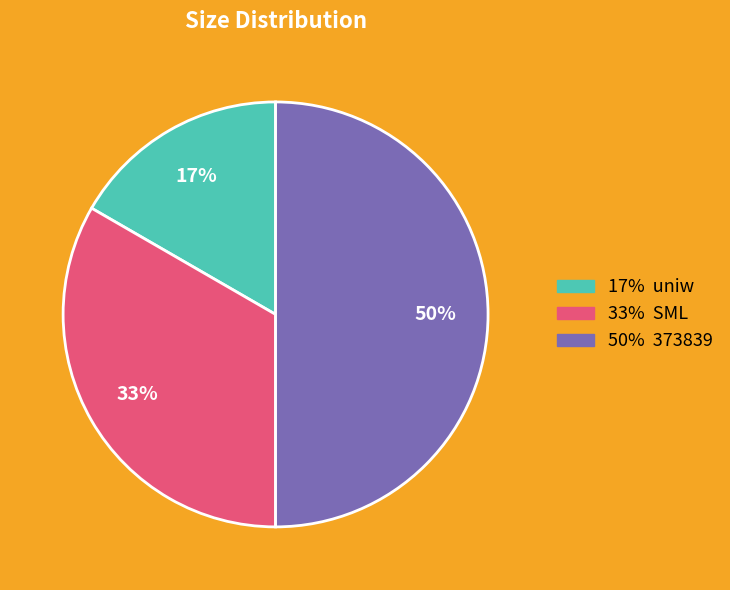

How many segments does this pie chart have?

3